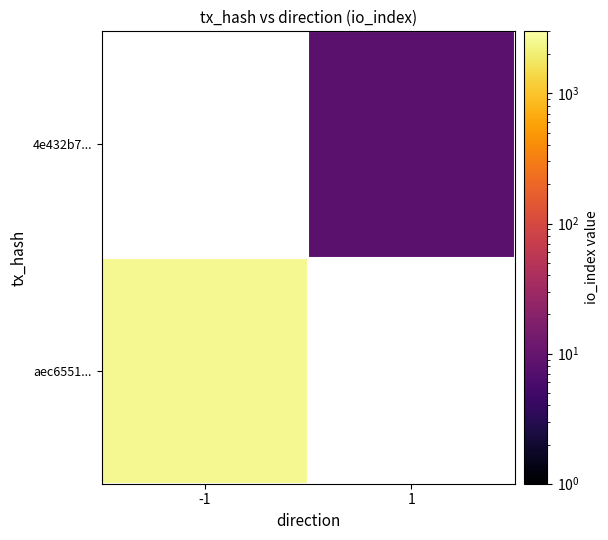

Where is aec6551... nearest to the value 2536?

-1